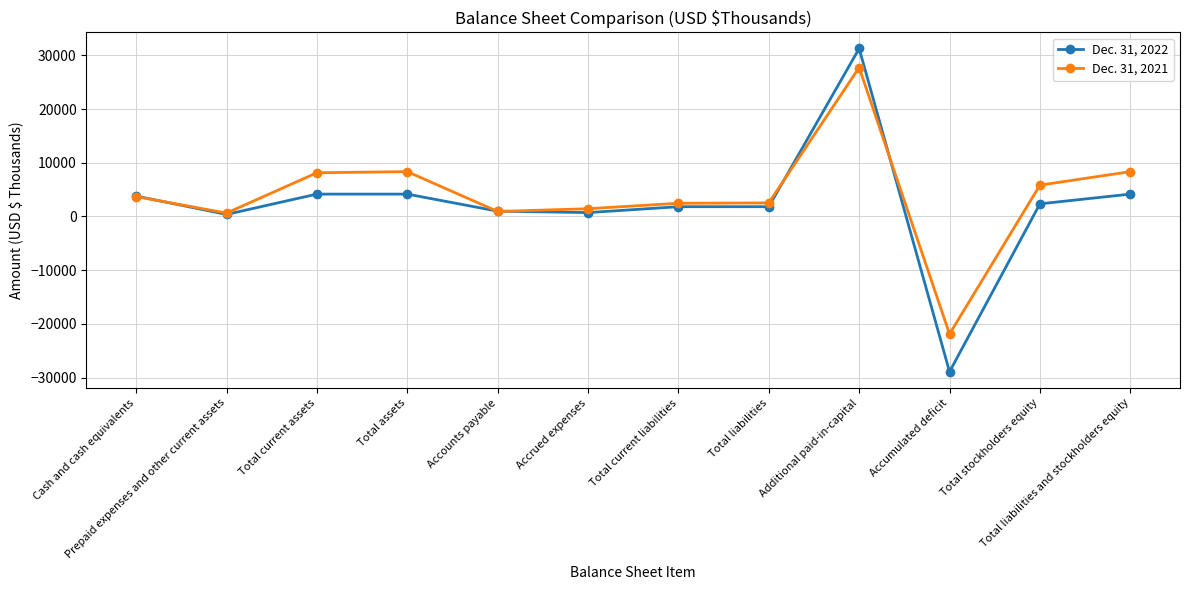

What value does the Dec. 31, 2022 series have at Total current assets, to the nearest 100?

4200